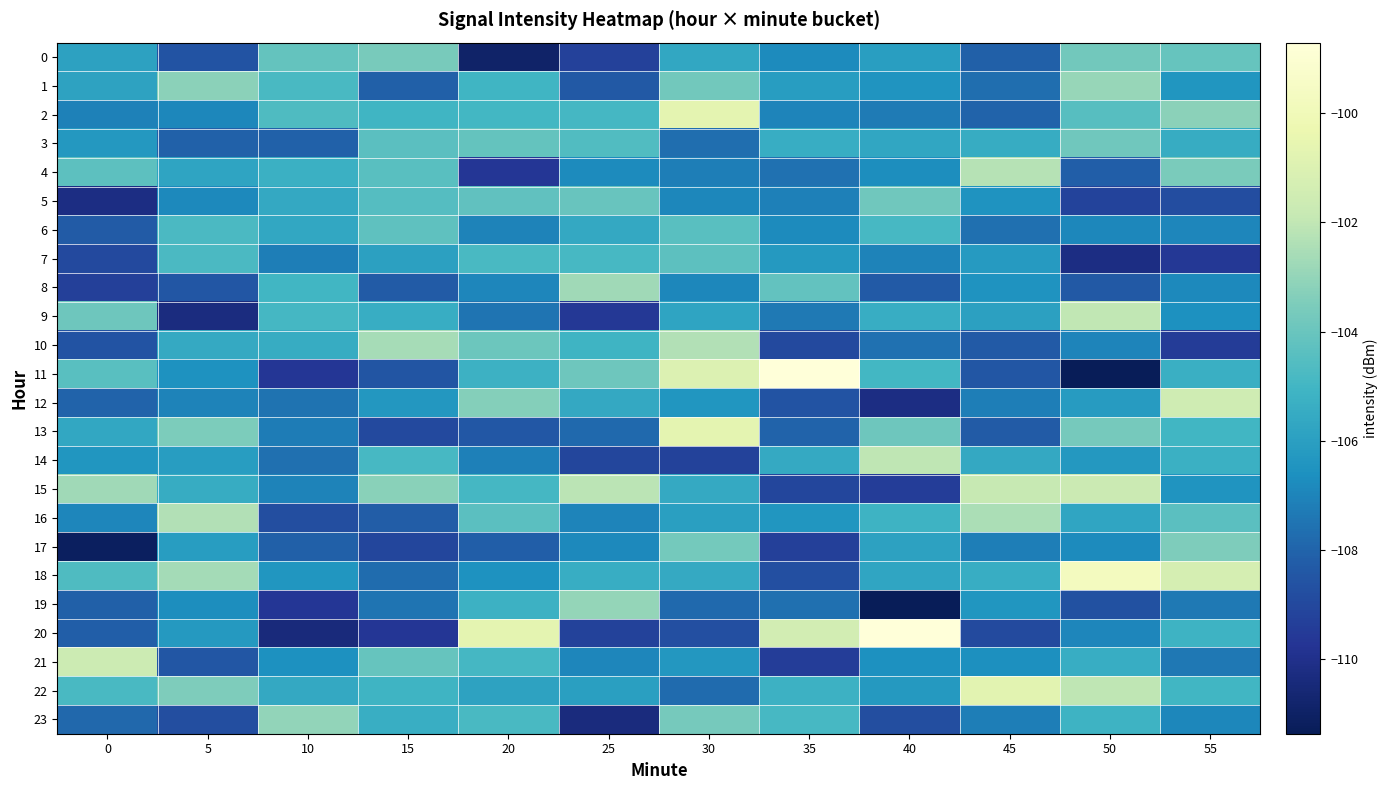

At which category does the chart reach its minimum across all series?

40